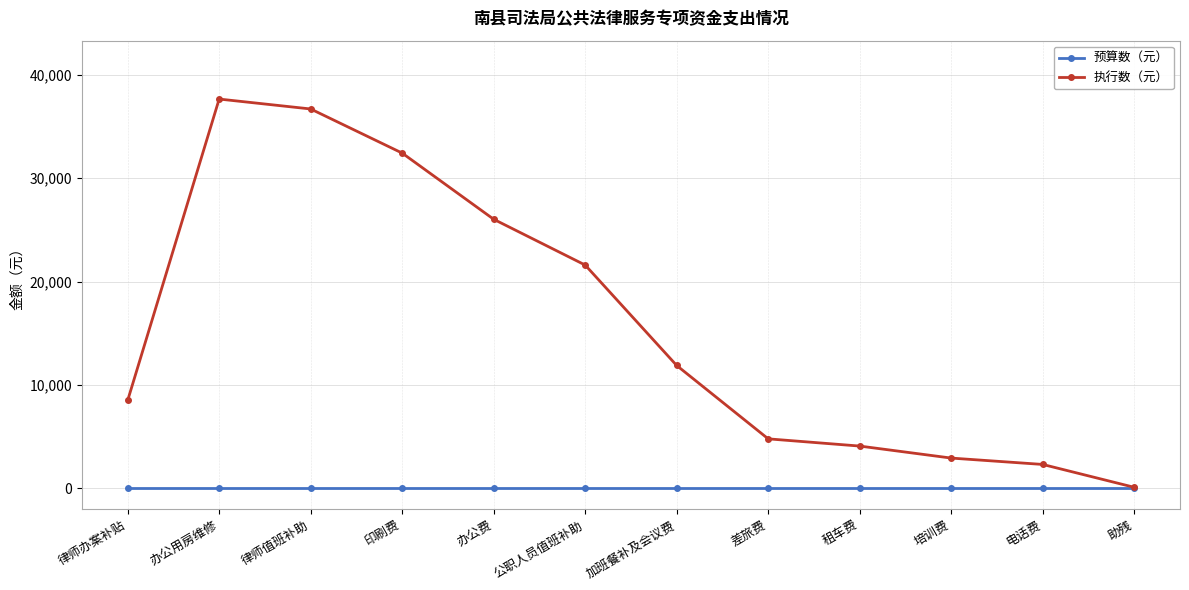

List the labels in order of 执行数（元） value, smallest first.

助残, 电话费, 培训费, 租车费, 差旅费, 律师办案补贴, 加班餐补及会议费, 公职人员值班补助, 办公费, 印刷费, 律师值班补助, 办公用房维修